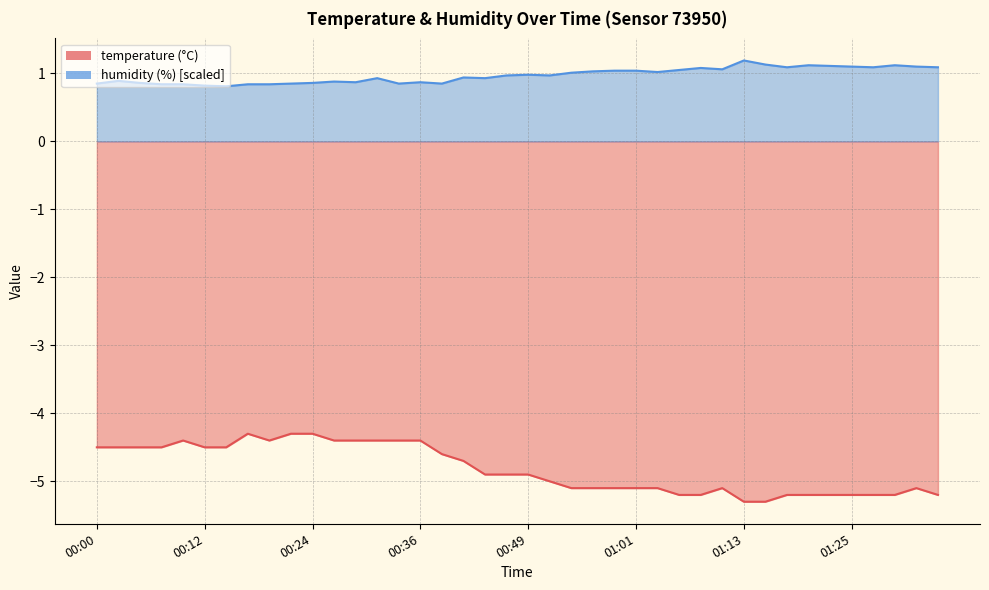

Reading left to right, list all the values displayed in this chart.

temperature: 00:00=-4.5	00:02=-4.5	00:05=-4.5	00:07=-4.5	00:10=-4.4	00:12=-4.5	00:14=-4.5	00:17=-4.3	00:19=-4.4	00:22=-4.3	00:24=-4.3	00:27=-4.4	00:29=-4.4	00:32=-4.4	00:34=-4.4	00:36=-4.4	00:39=-4.6	00:41=-4.7	00:44=-4.9	00:46=-4.9	00:49=-4.9	00:51=-5.0	00:53=-5.1	00:56=-5.1	00:58=-5.1	01:01=-5.1	01:03=-5.1	01:06=-5.2	01:08=-5.2	01:10=-5.1	01:13=-5.3	01:15=-5.3	01:18=-5.2	01:20=-5.2	01:23=-5.2	01:25=-5.2	01:27=-5.2	01:30=-5.2	01:32=-5.1	01:35=-5.2
humidity: 00:00=0.8	00:02=0.9	00:05=0.9	00:07=0.8	00:10=0.8	00:12=0.8	00:14=0.8	00:17=0.8	00:19=0.8	00:22=0.8	00:24=0.9	00:27=0.9	00:29=0.9	00:32=0.9	00:34=0.8	00:36=0.9	00:39=0.8	00:41=0.9	00:44=0.9	00:46=1.0	00:49=1.0	00:51=1.0	00:53=1.0	00:56=1.0	00:58=1.0	01:01=1.0	01:03=1.0	01:06=1.1	01:08=1.1	01:10=1.1	01:13=1.2	01:15=1.1	01:18=1.1	01:20=1.1	01:23=1.1	01:25=1.1	01:27=1.1	01:30=1.1	01:32=1.1	01:35=1.1